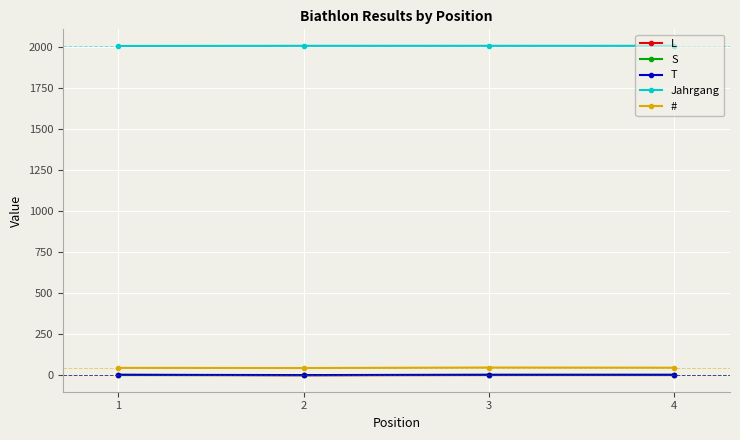

What is the greatest value displayed?

2007